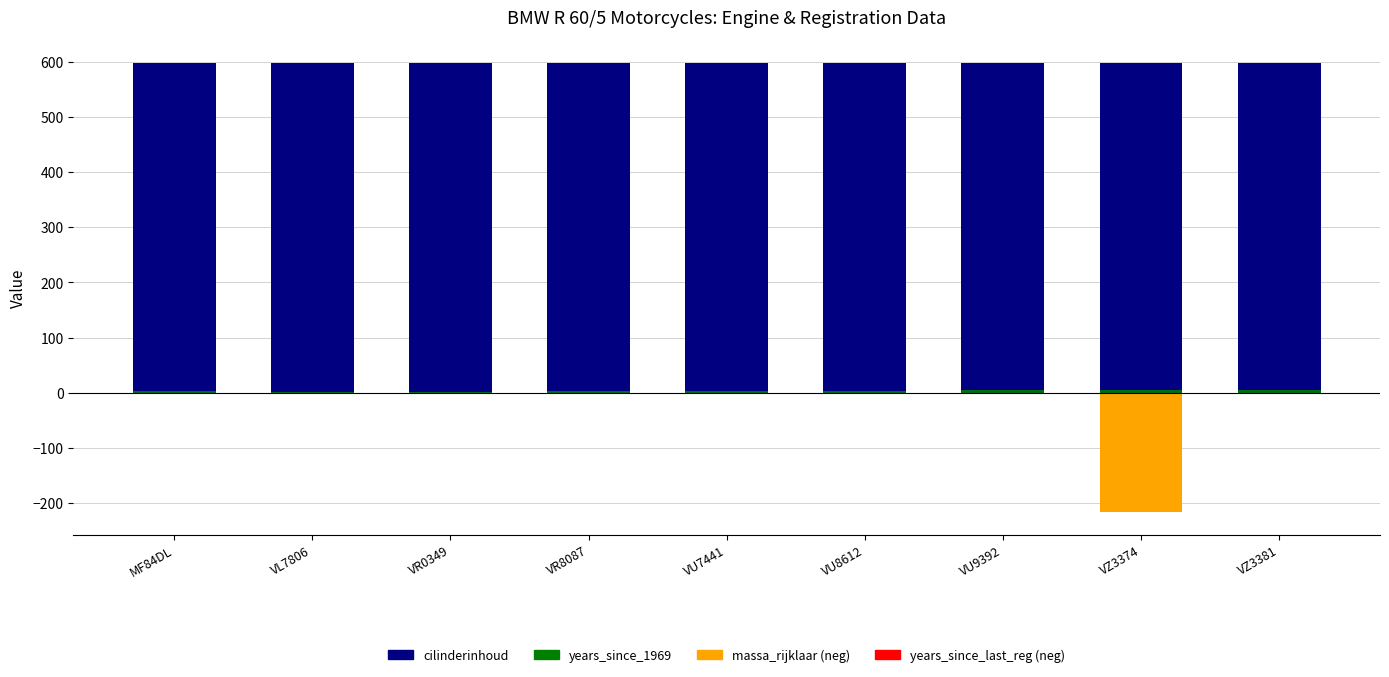

What value does the cilinderinhoud series have at VR8087?

599